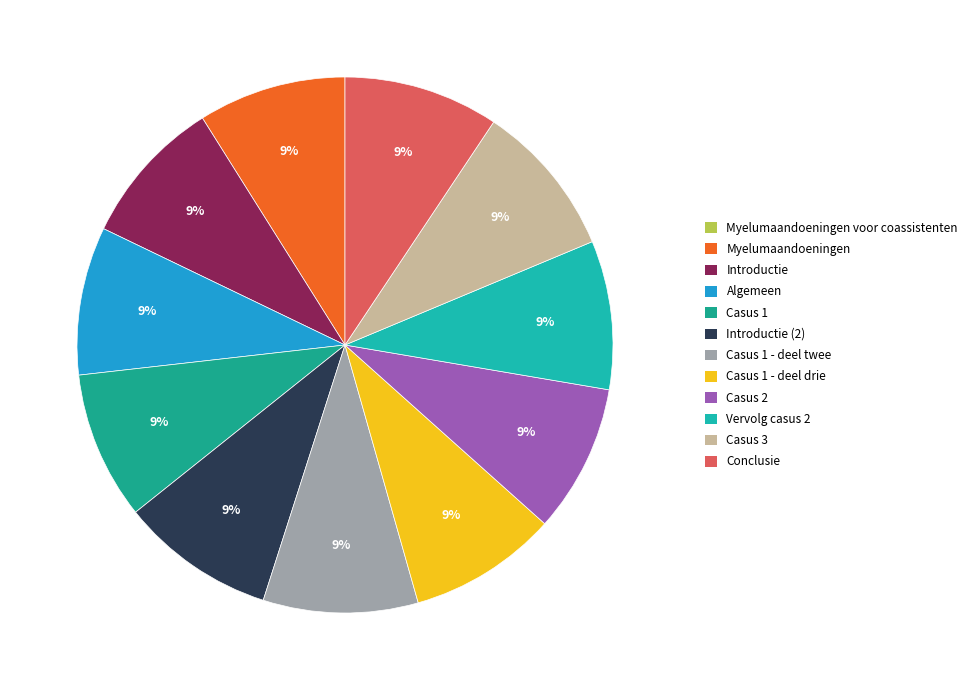

Count the number of slices in the pie.

12